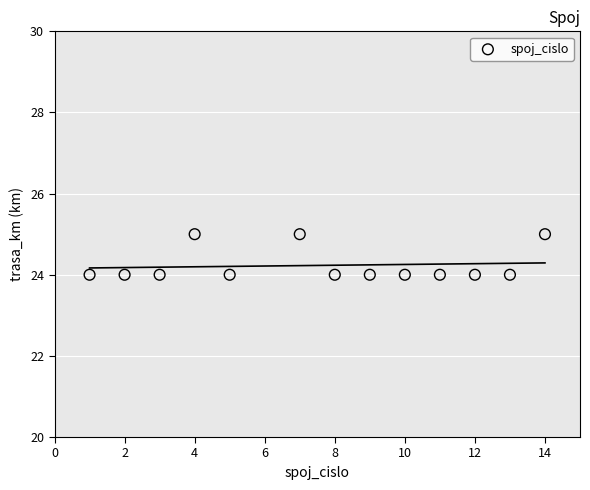

What is the range of X values (max minus min)?

13